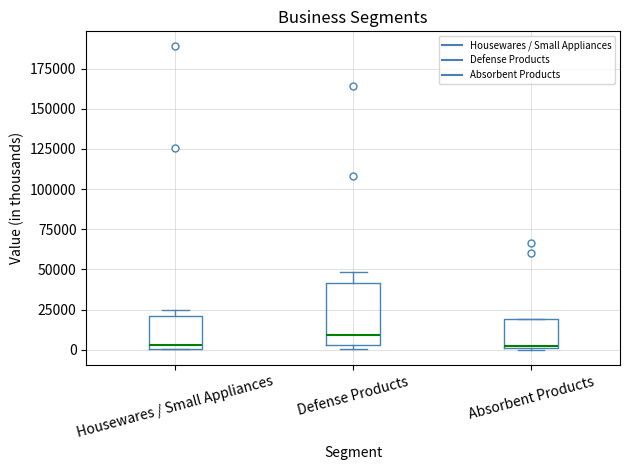

Which box has the highest median line?

Defense Products